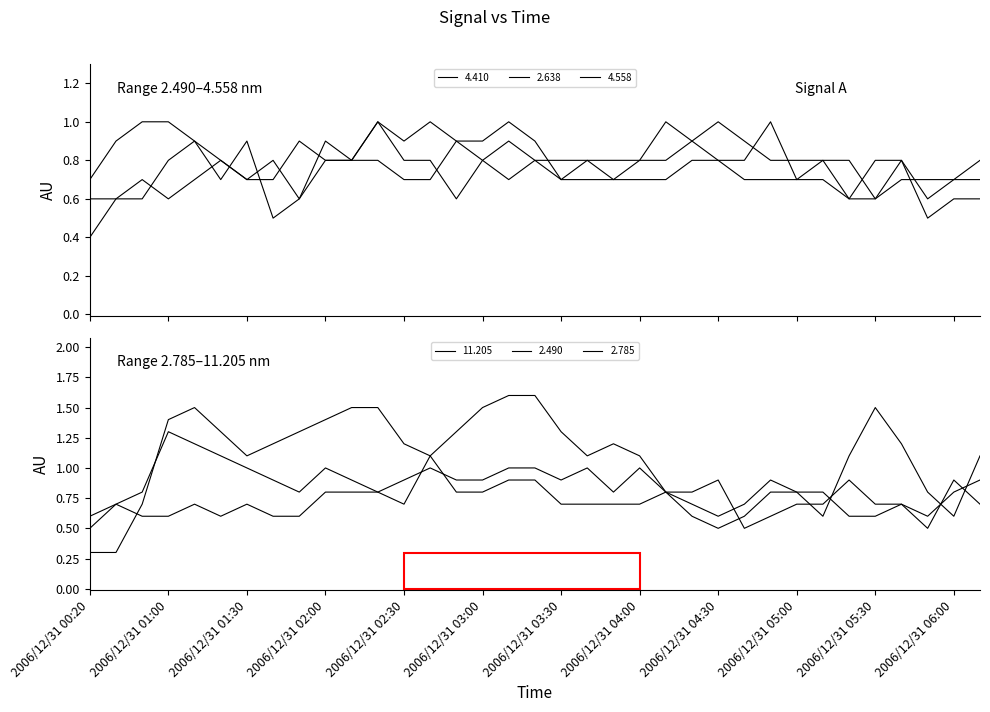

The value of 2.785 at 2006/12/31 05:10 is 0.7. True or false?

True